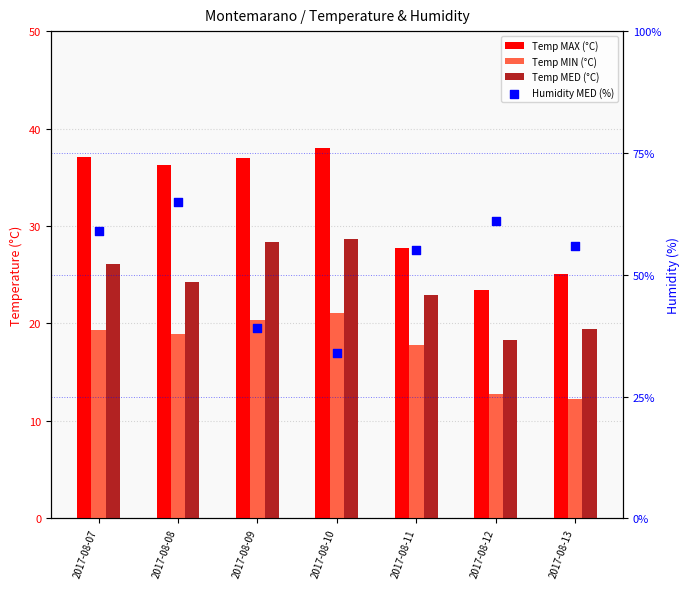

Which series contains the highest Y value?

Humidity MED (%)